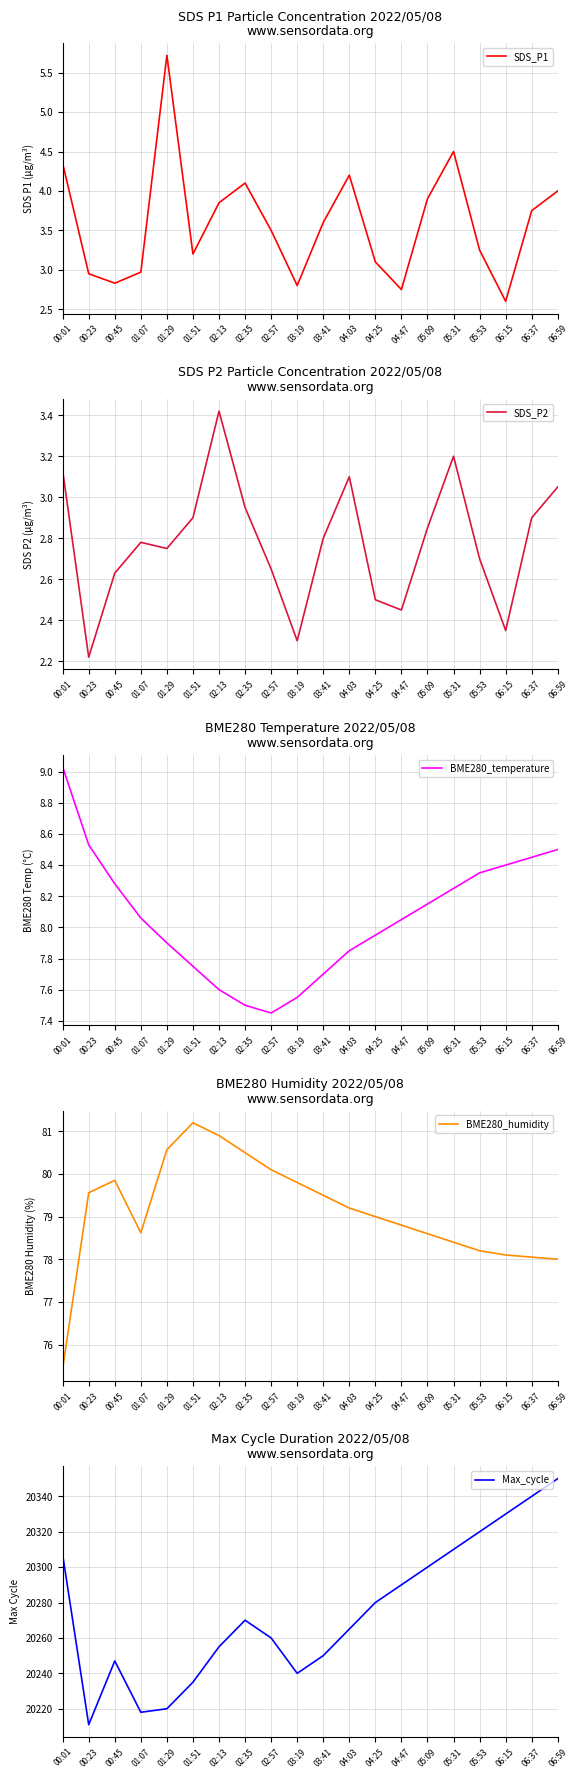

The BME280_humidity series shows 81.2 at 01:51. True or false?

True